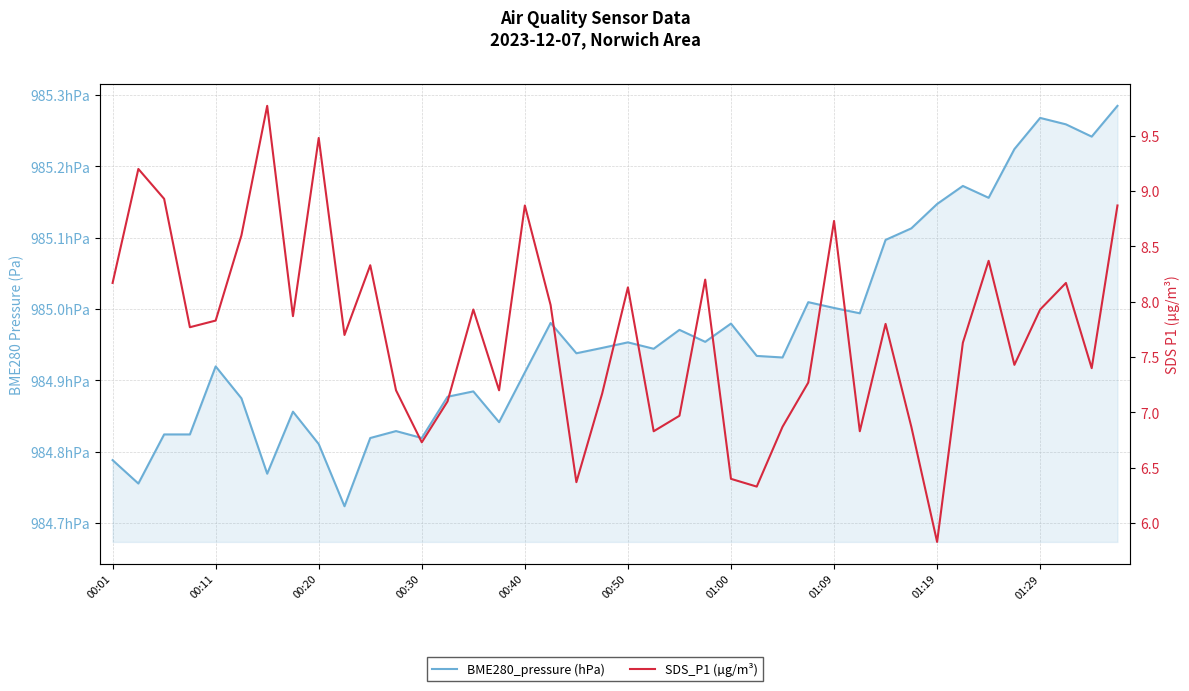

What is the average value of the BME280_pressure (hPa) series?

98496.6